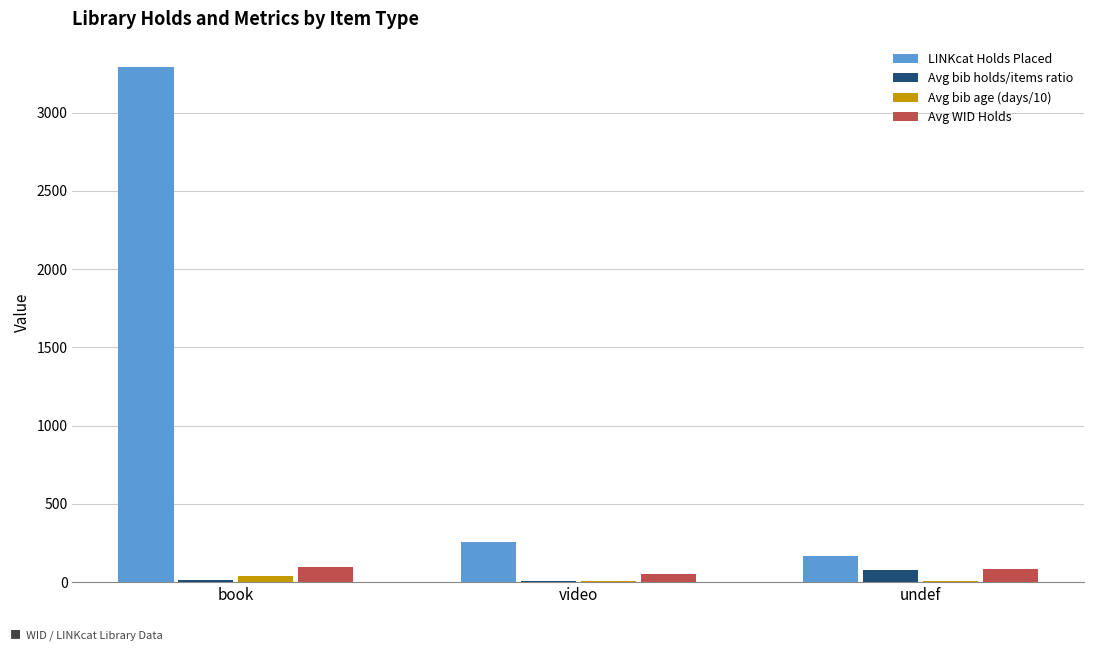

What is the maximum value for LINKcat Holds Placed?

3289.0